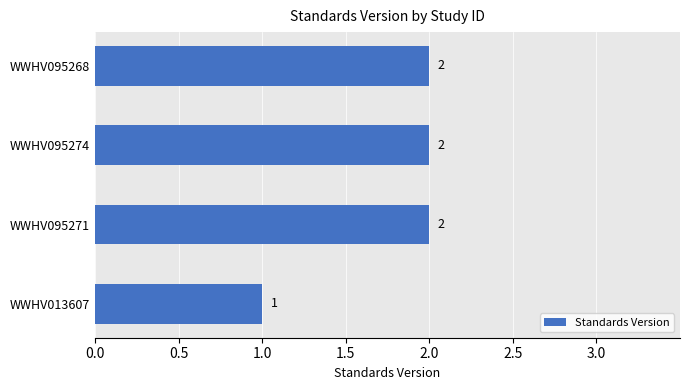

Is it true that the value at WWHV095274 is 0?

False